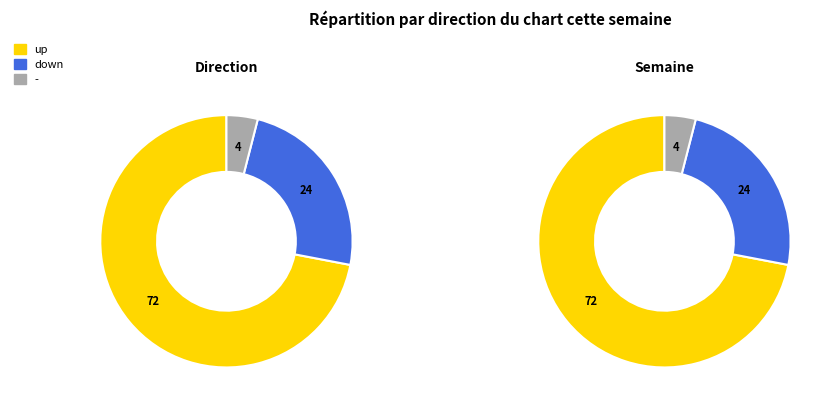

How many segments does this pie chart have?

3